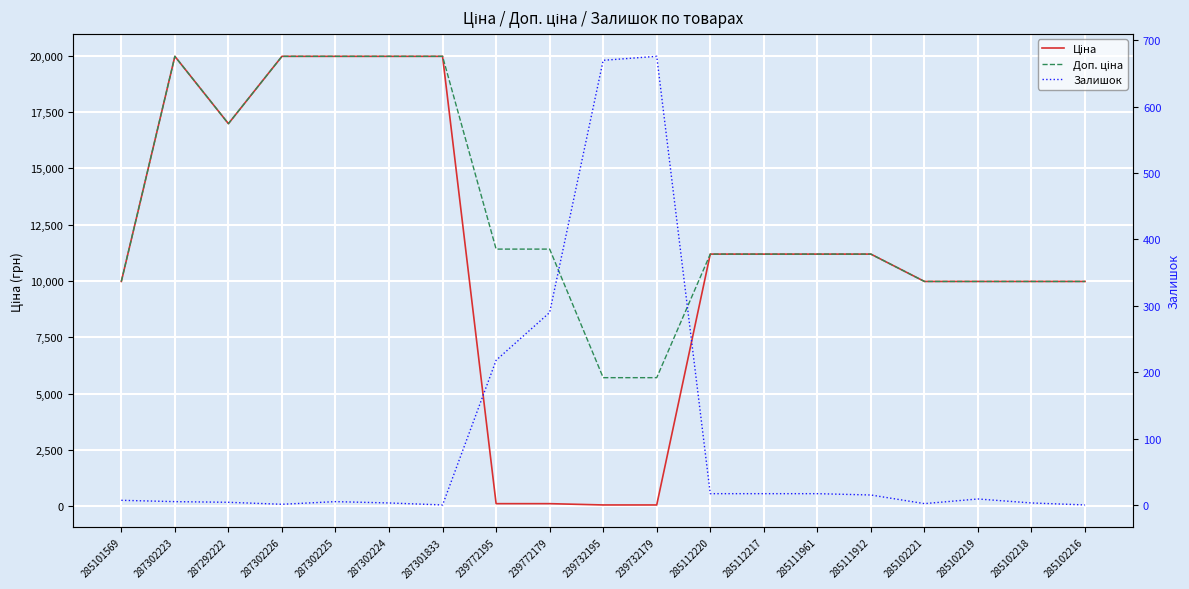

What value does the Залишок series have at 239732179?

676.0